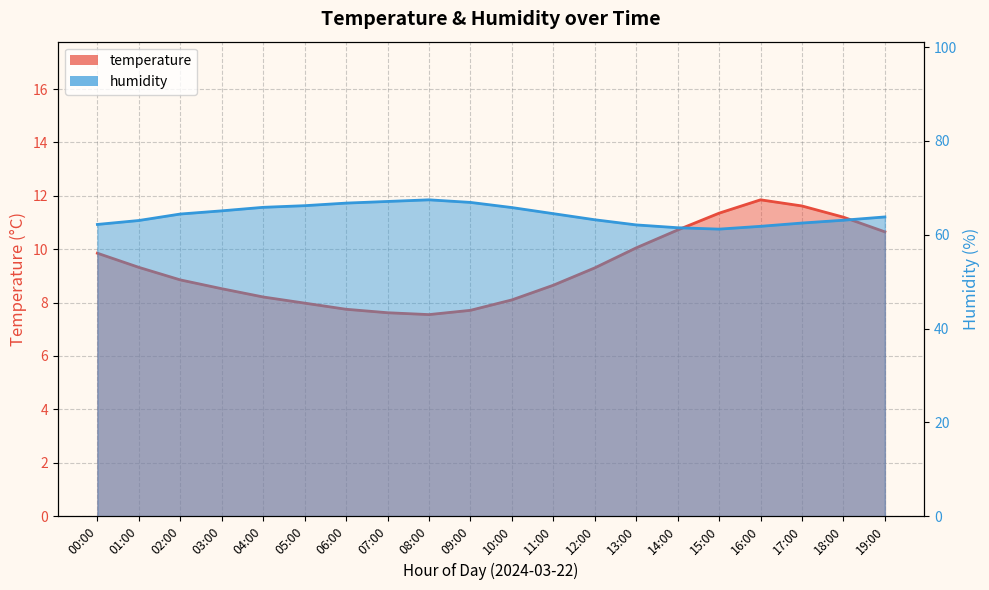

What is the difference between the highest and lowest values at 19:00?

53.1